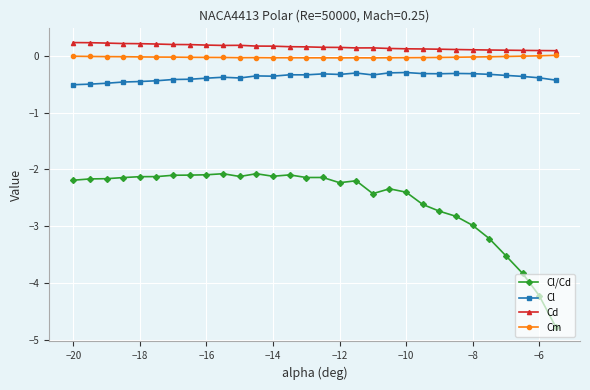

True or false: Cl/Cd has more than 0 points higher than both neighbors.

True